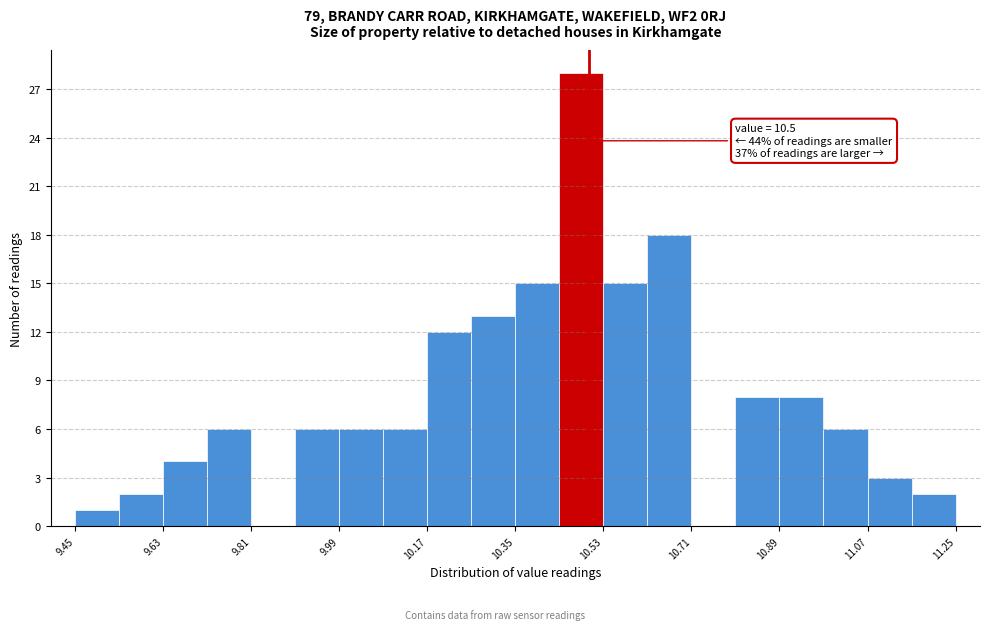

Which range on the x-axis has the tallest bar?

10.44 to 10.53